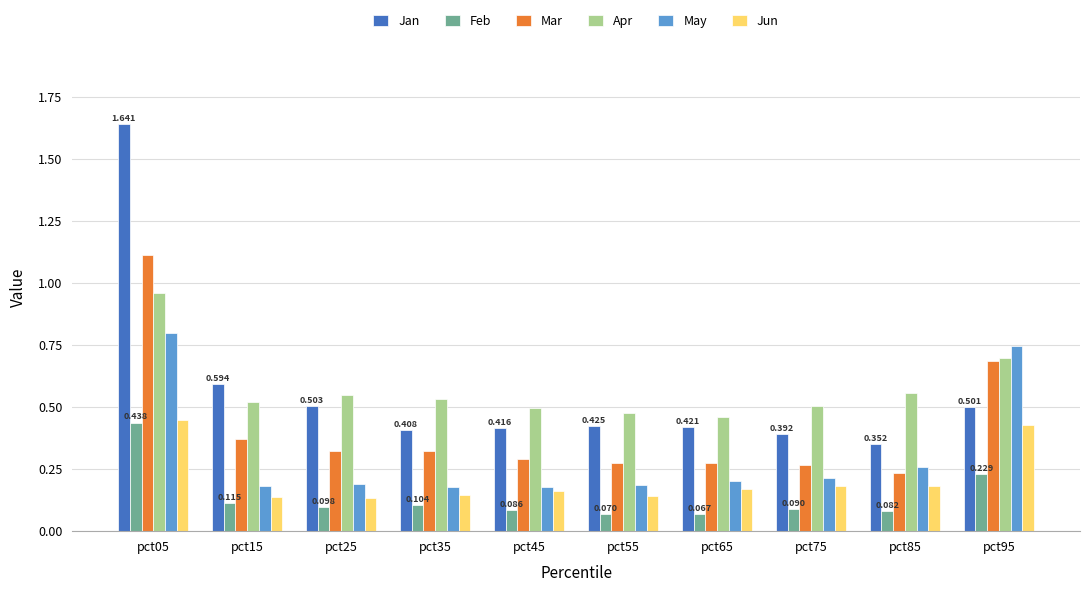

Between pct05 and pct45, which series saw the biggest shift?

Jan